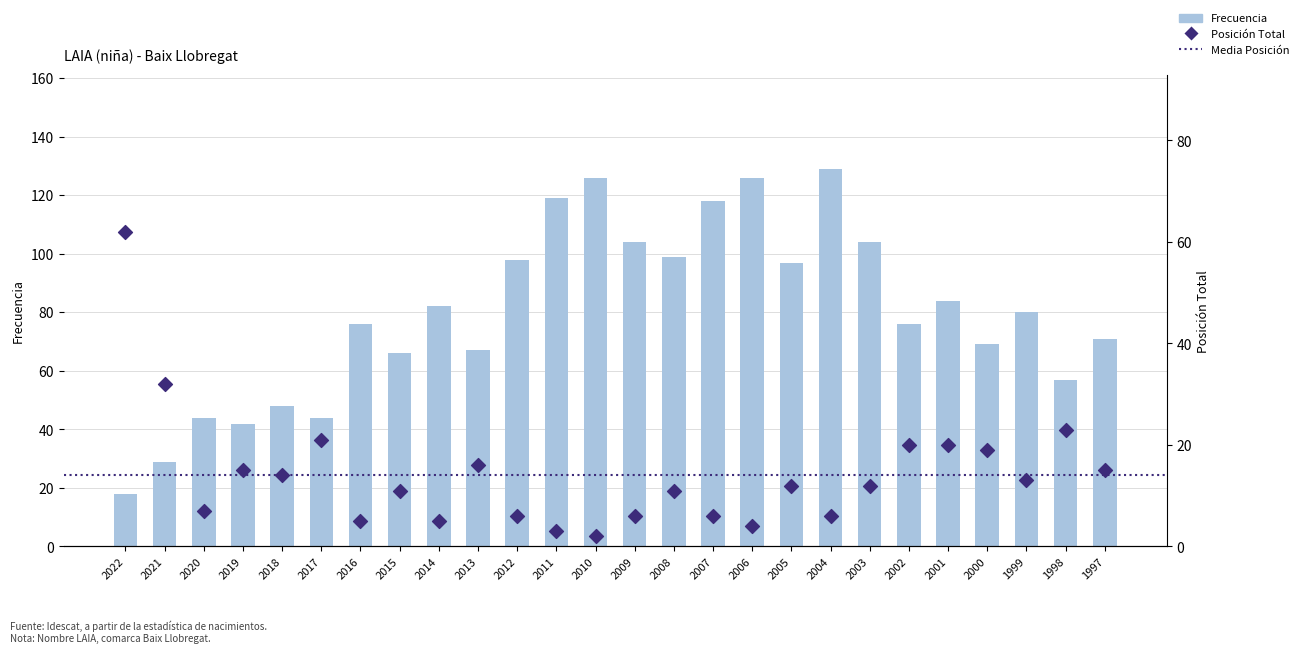

Which series has the largest total across all categories?

Frecuencia